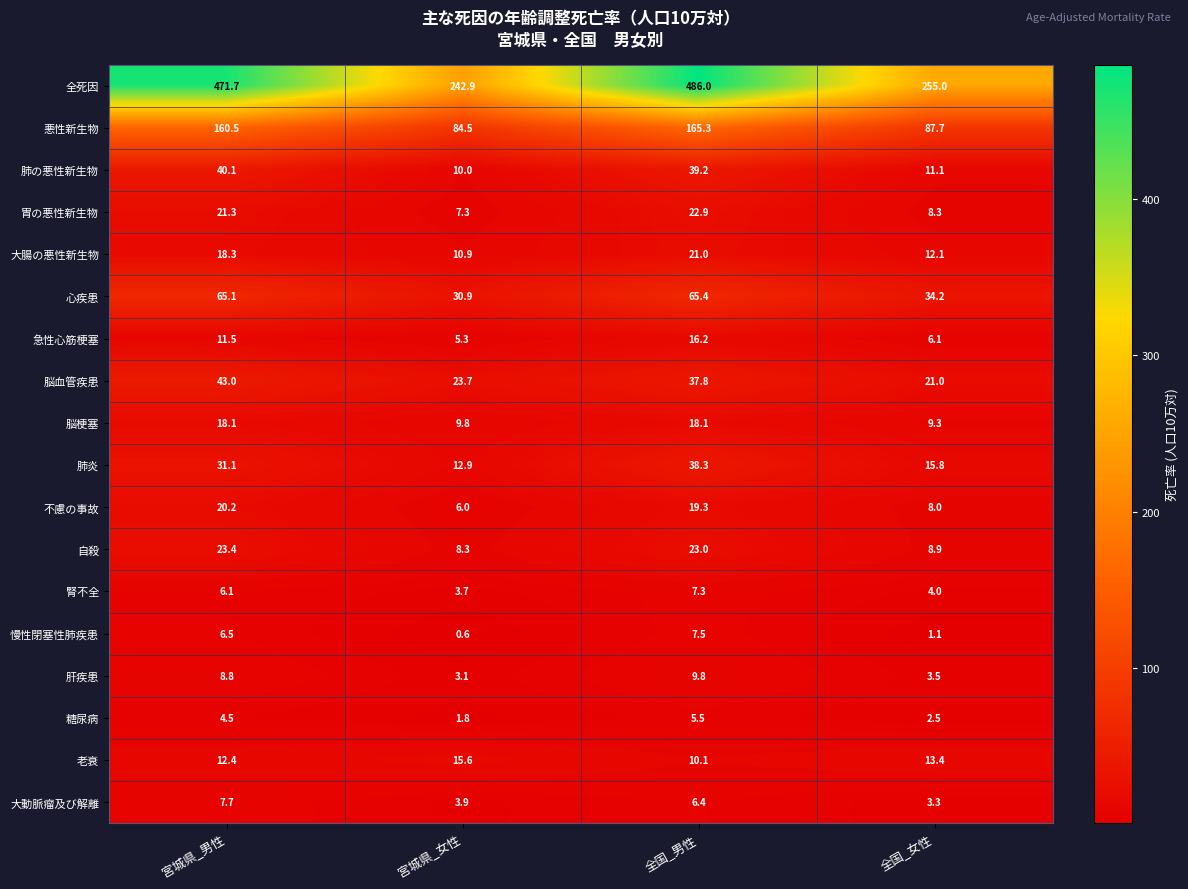

What is the total value across all series at 全国_男性?

999.1